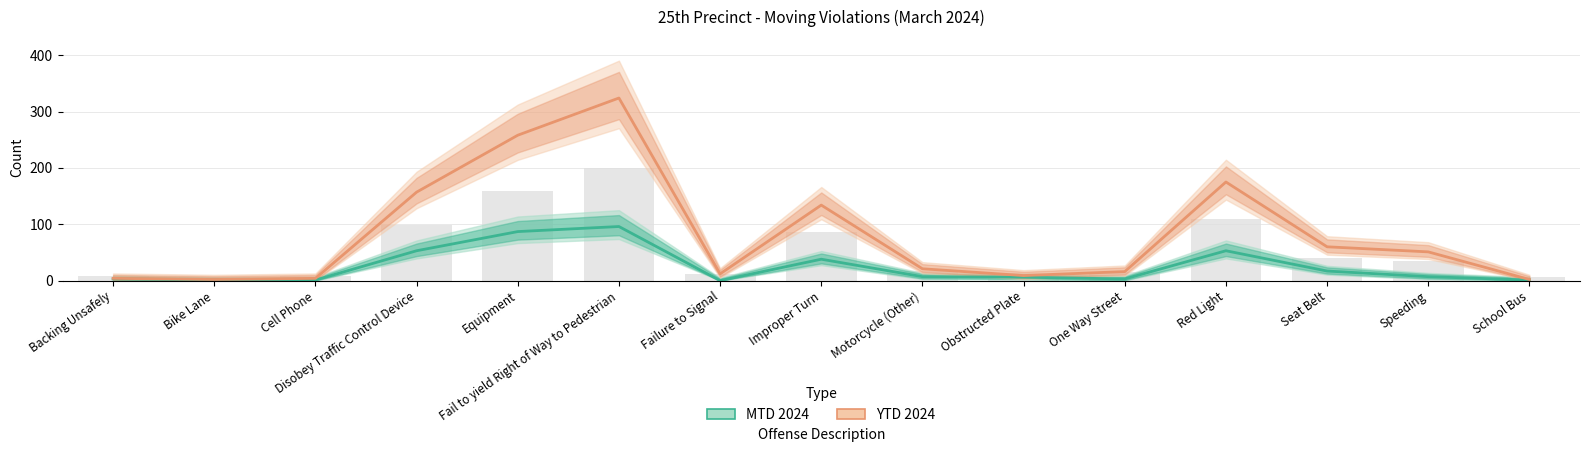

What are all the series names shown in the legend?

MTD 2024, YTD 2024